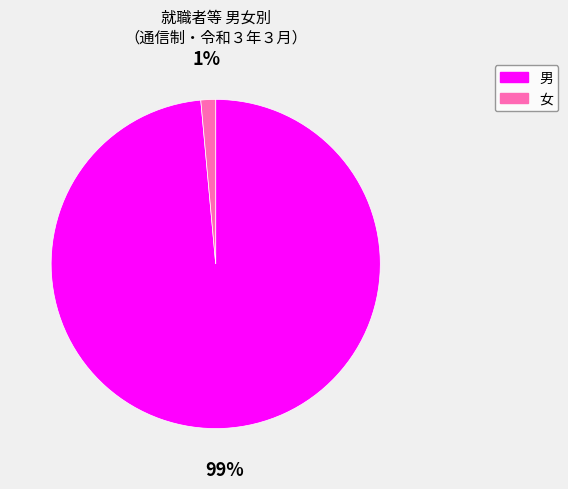

True or false: 男 accounts for 89% of the total.

False